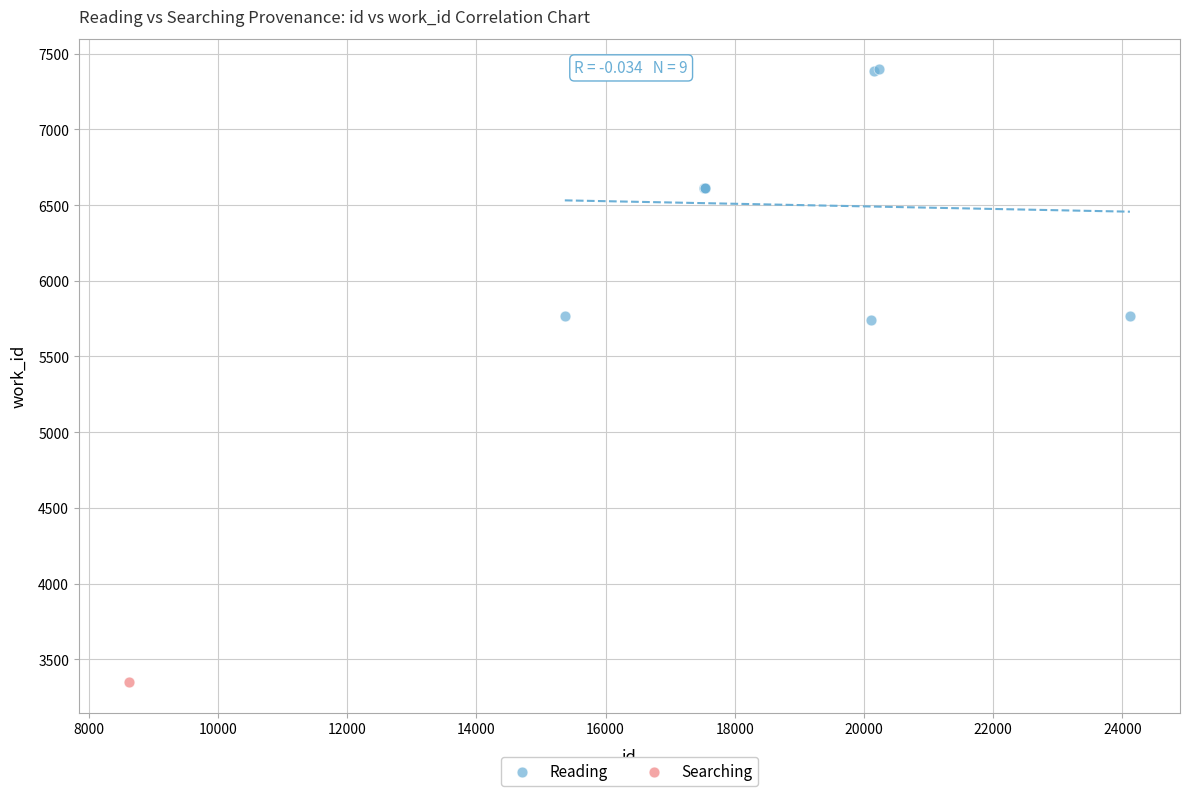

What are all the series names shown in the legend?

Reading, Searching